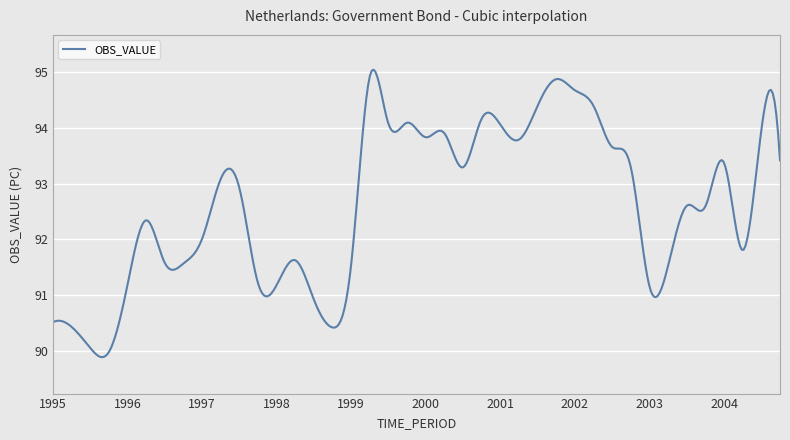

What is the minimum value shown in the chart?

89.9